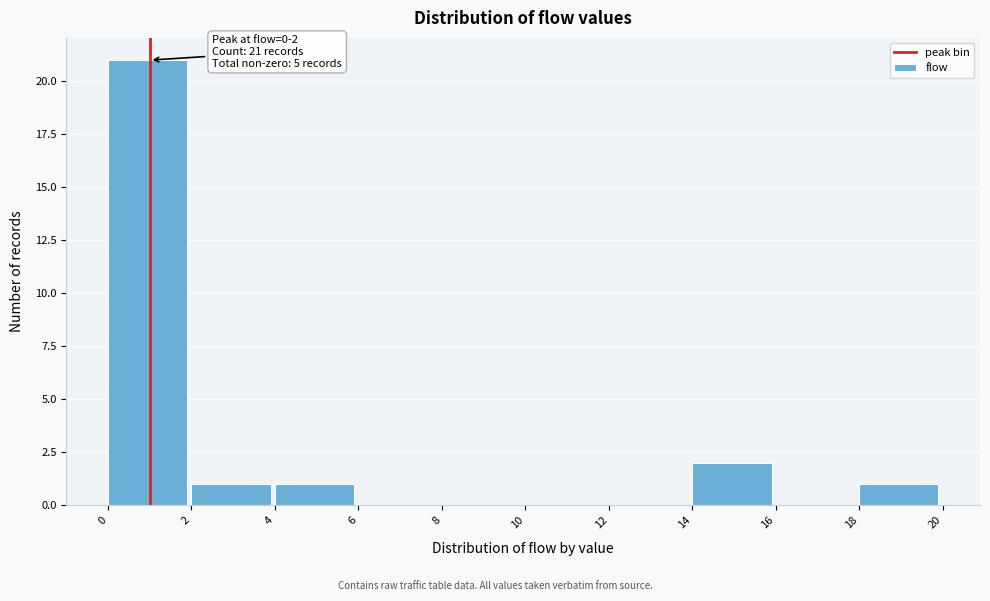

Over which range of the x-axis is the bar tallest?

0 to 2